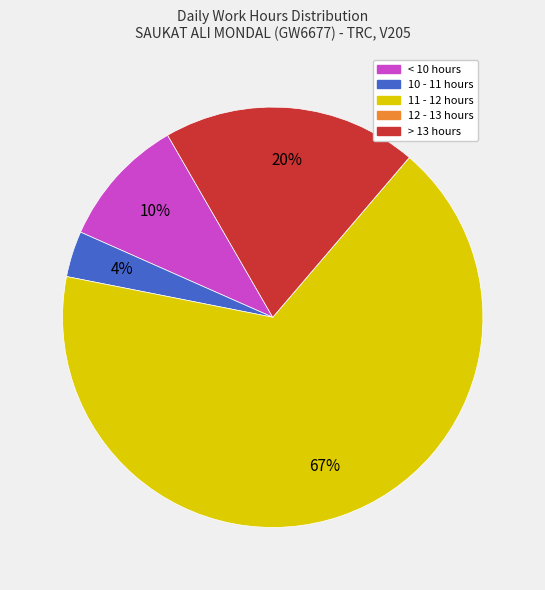

Does any single category account for the majority?

Yes